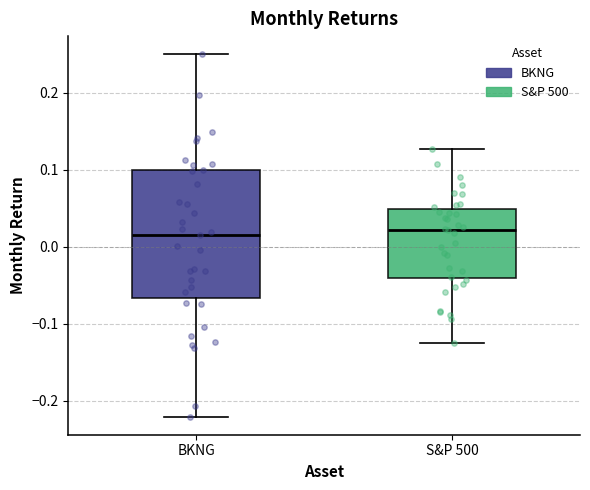

Reading left to right, read every box against the y-axis: the position of its median line, the range the box covers, and the ends of its whiskers. The values are not printed on the chart, so give them approximately, as read against the axis.

BKNG: median 0.02, box -0.07 to 0.10, whiskers -0.22 to 0.25
S&P 500: median 0.02, box -0.04 to 0.05, whiskers -0.13 to 0.13